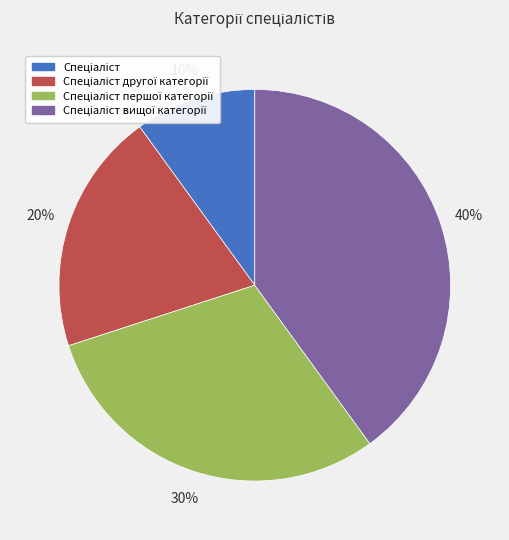

Is there a majority slice in this chart?

No